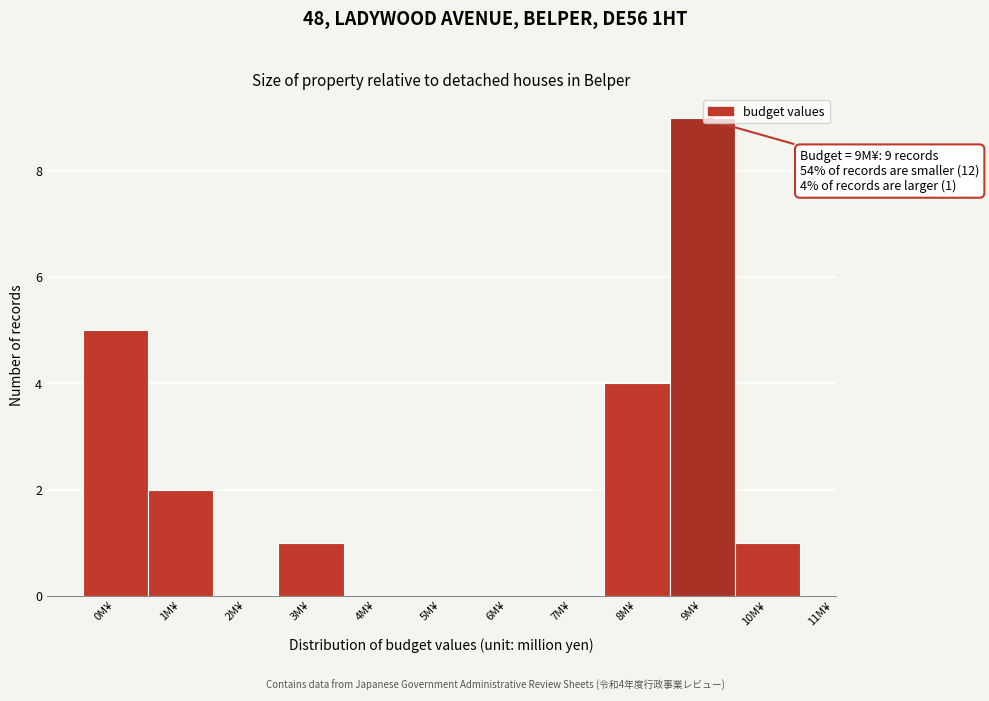

Which range on the x-axis has the tallest bar?

8.5 to 9.5